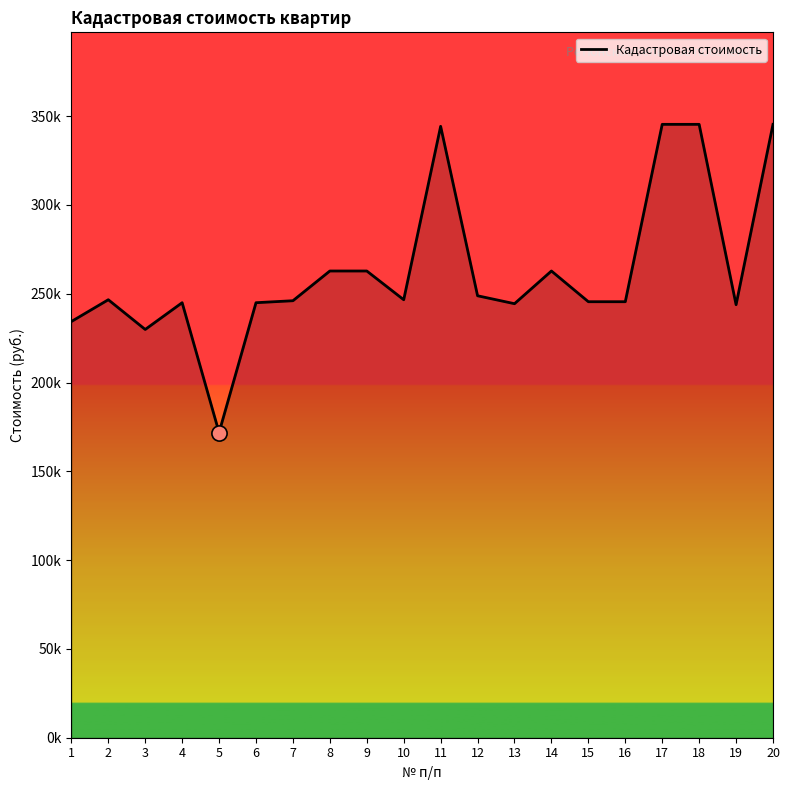

What is the change in value from 4 to 12?

+3906.0